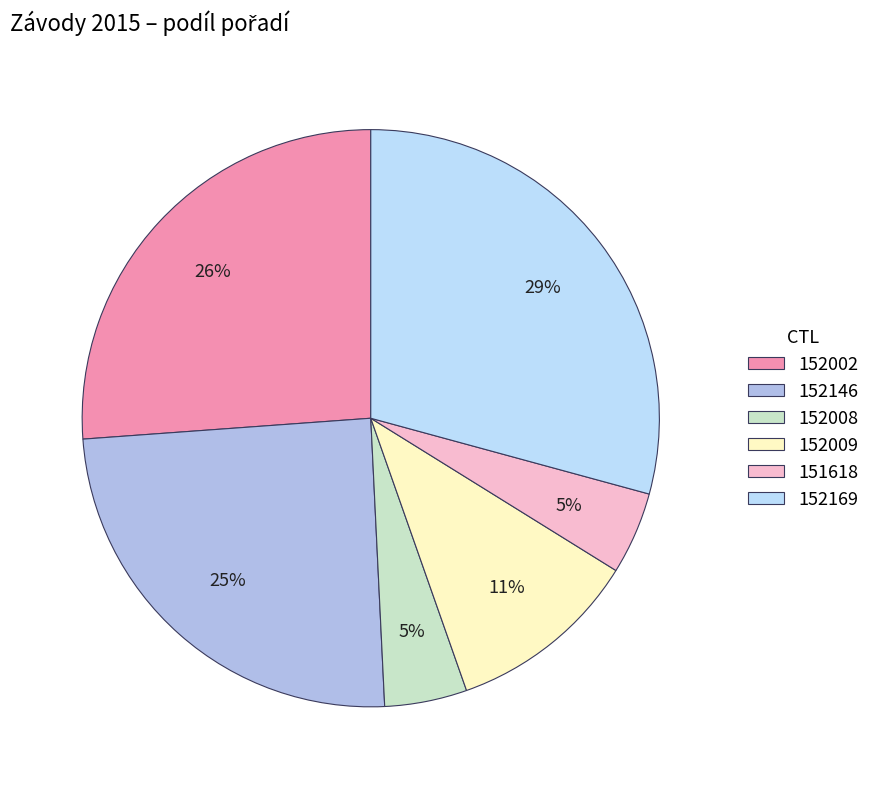

Which category has the biggest portion of the pie?

152169